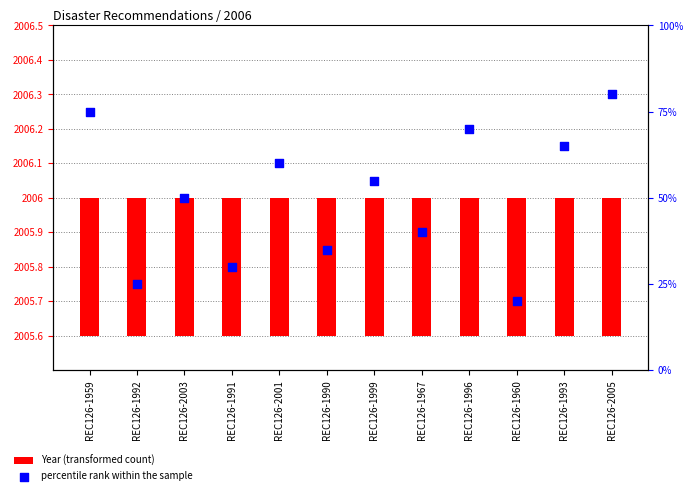

At how many categories does at least one series exceed 21?

11